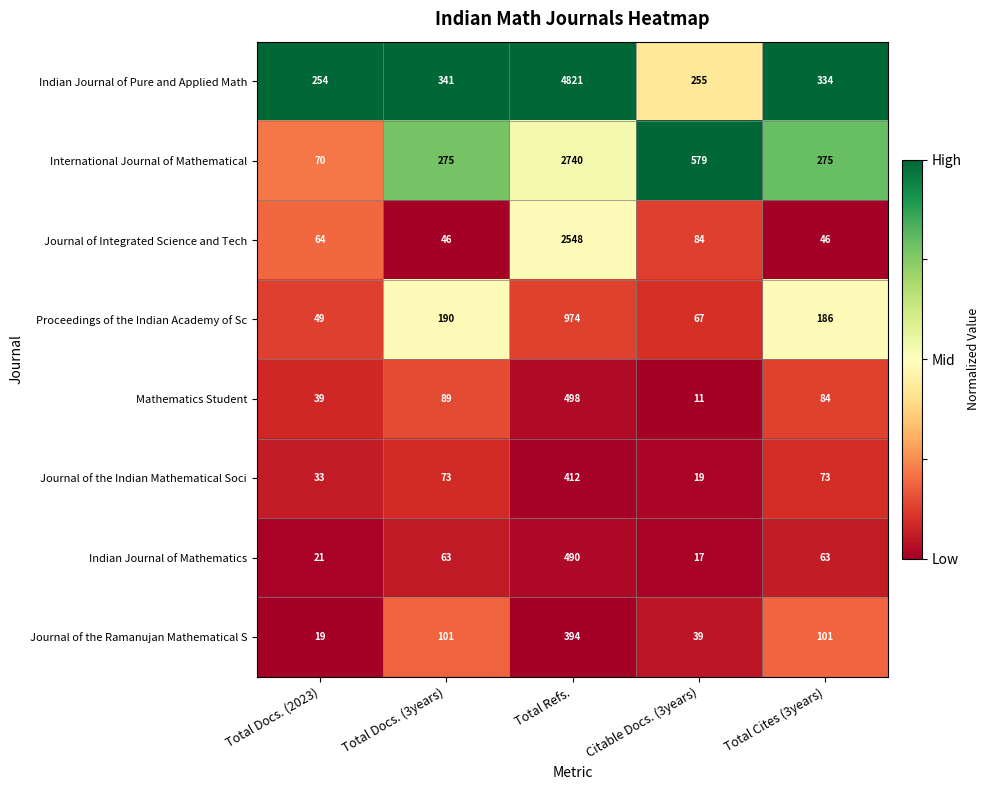

List the series in order of their peak value, highest first.

Indian Journal of Pure and Applied Math, International Journal of Mathematical, Journal of Integrated Science and Tech, Proceedings of the Indian Academy of Sc, Mathematics Student, Indian Journal of Mathematics, Journal of the Indian Mathematical Soci, Journal of the Ramanujan Mathematical S